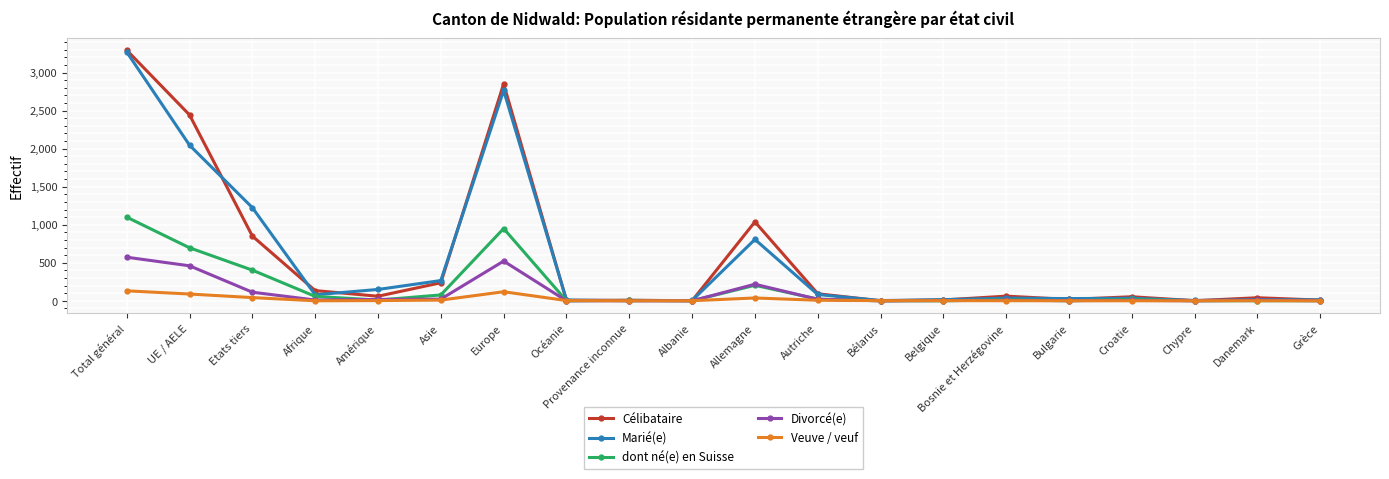

Between Océanie and Allemagne, which series saw the biggest shift?

Célibataire